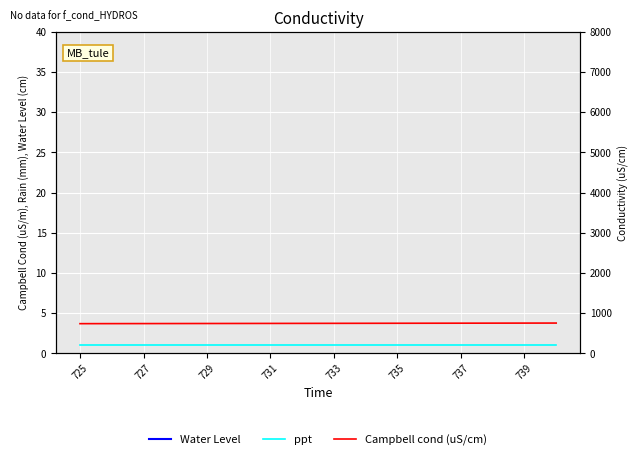

At which label does ppt reach its minimum?

725